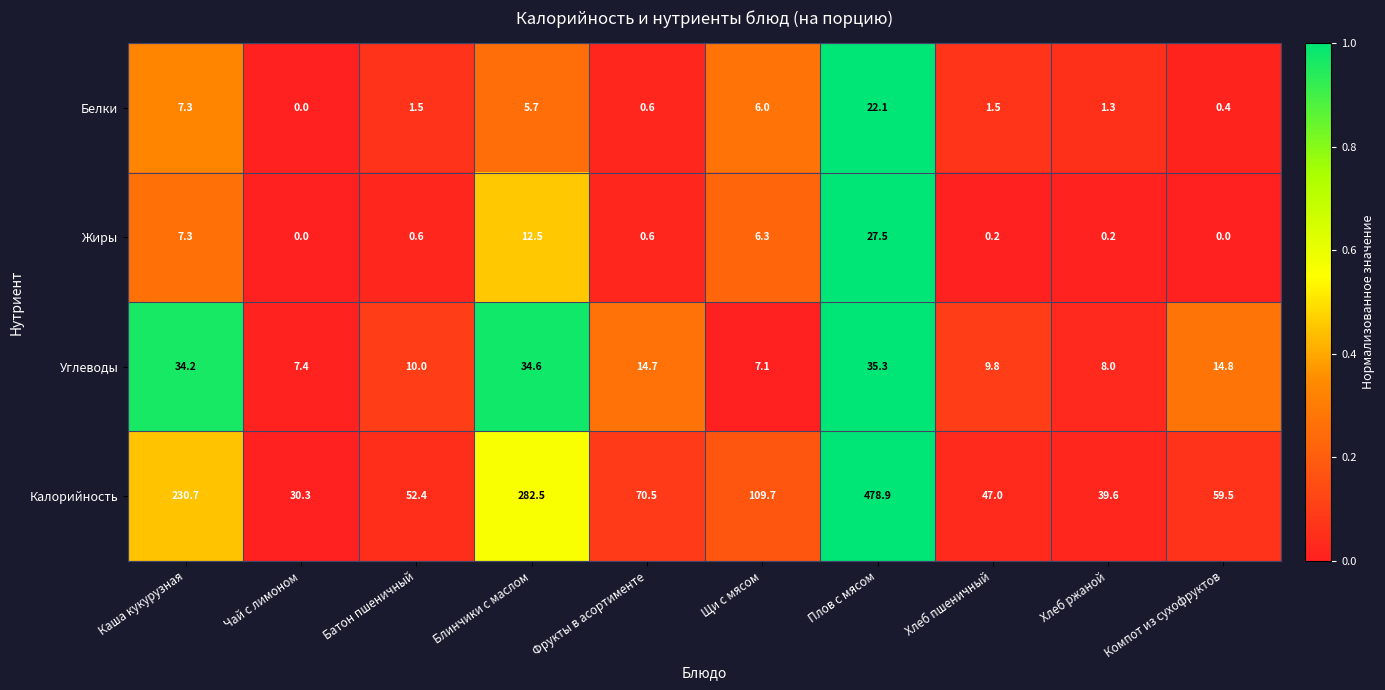

True or false: Калорийность has a value of 415.4 at Блинчики с маслом.

False